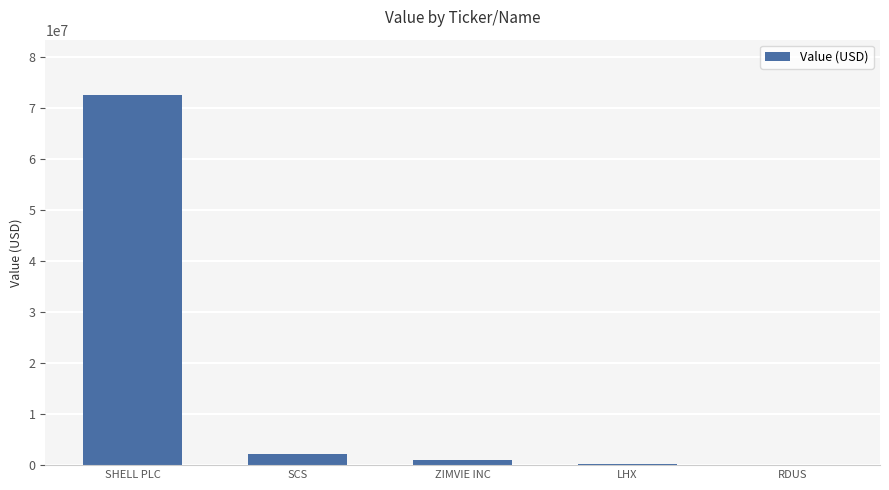

What is the greatest value displayed?

72518000